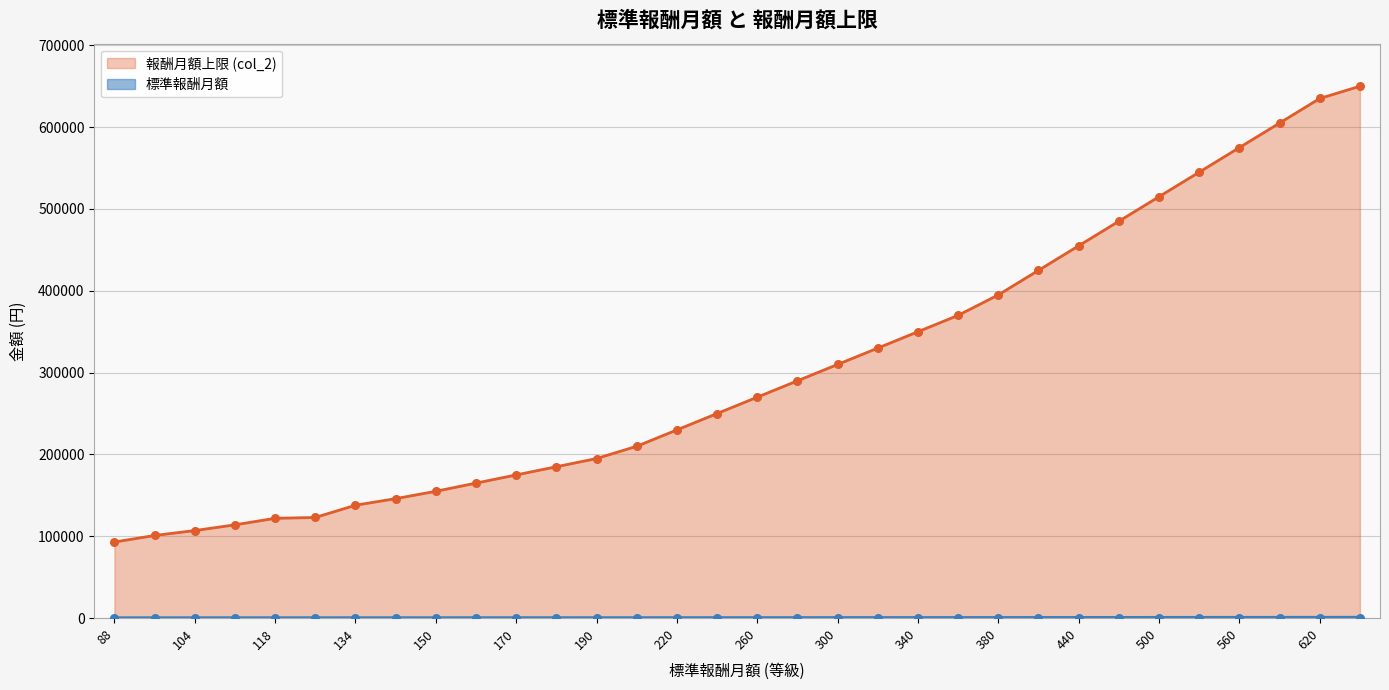

Is the value of 標準報酬月額 at 134 greater than the value of 報酬月額上限 (col_2) at 88?

No